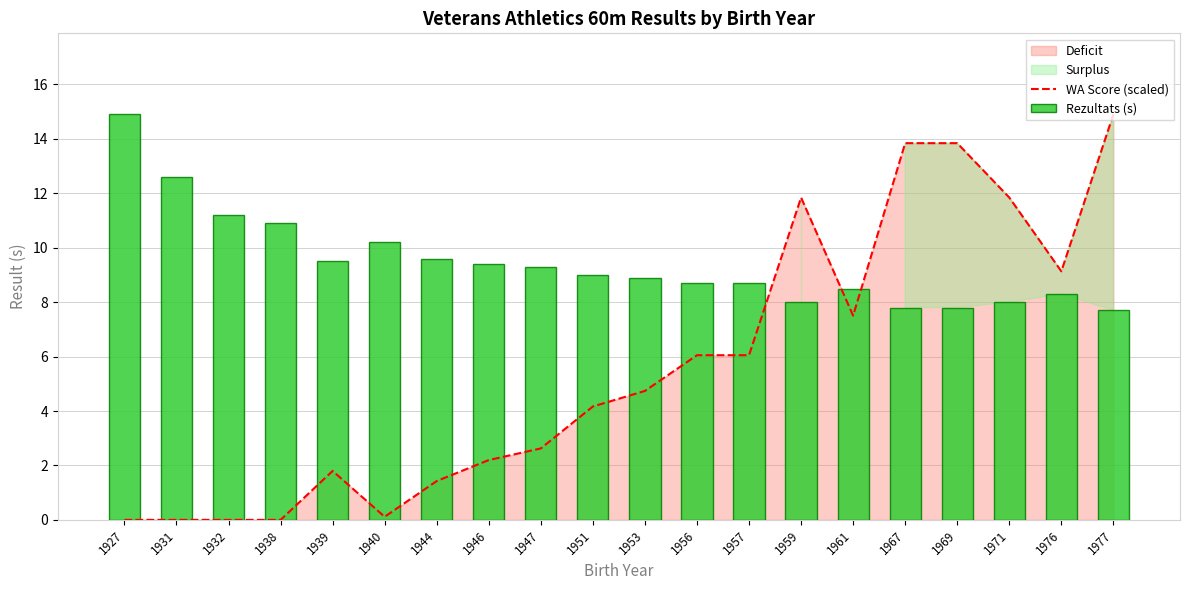

Where is WA Score (scaled) nearest to the value 7?

1961